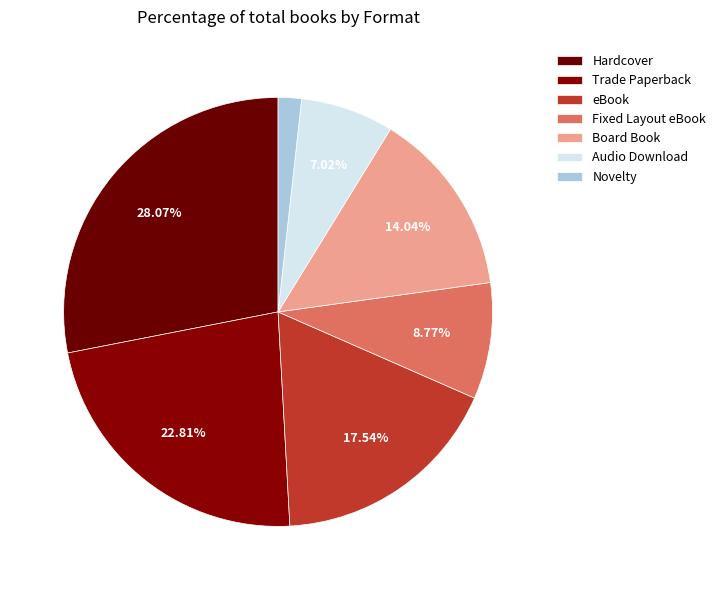

Approximately how many times larger is the value at Hardcover compared to Board Book?

2.0